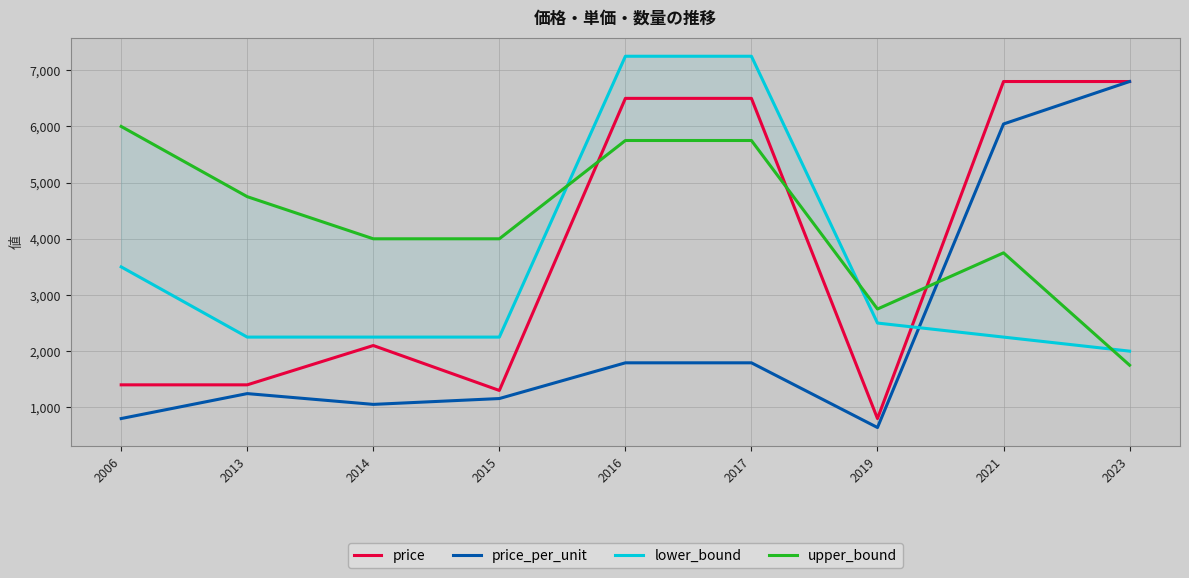

At 2014, list the series in order from smallest to largest.

price_per_unit, price, lower_bound, upper_bound